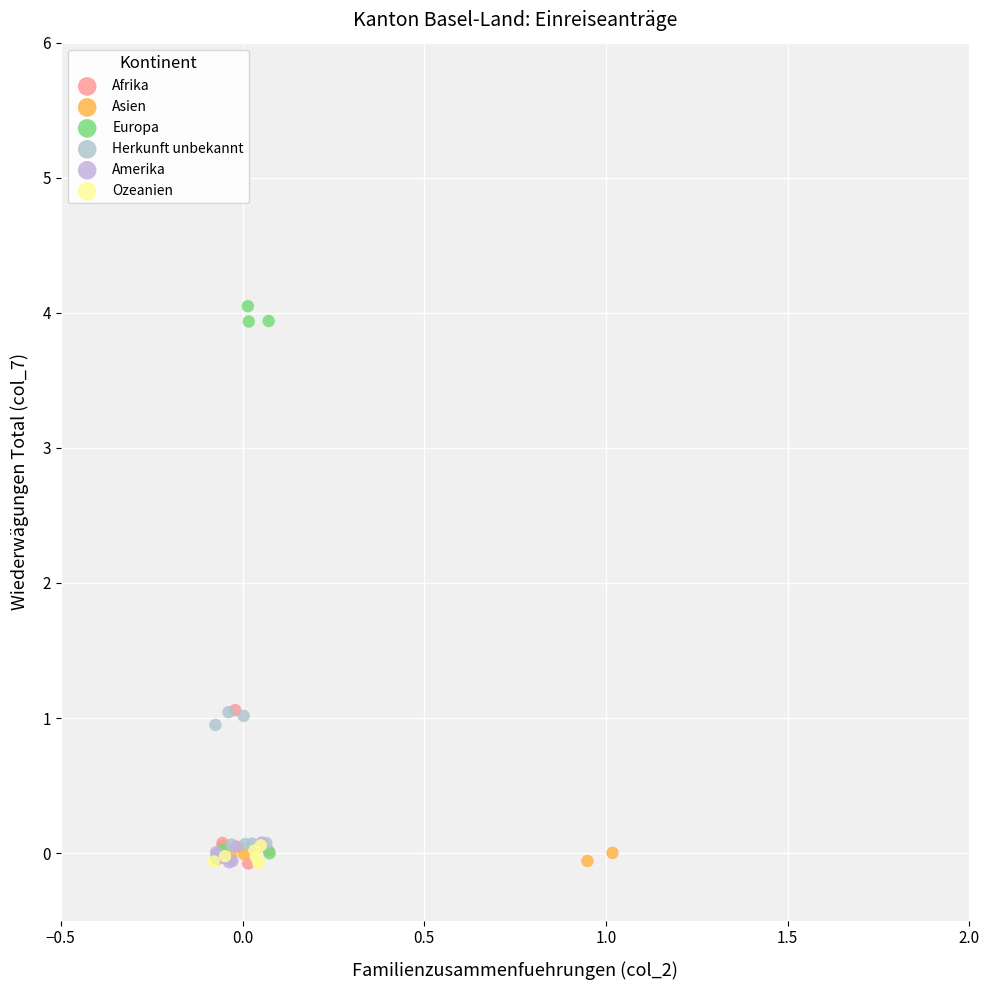

What are all the series names shown in the legend?

Afrika, Asien, Europa, Herkunft unbekannt, Amerika, Ozeanien